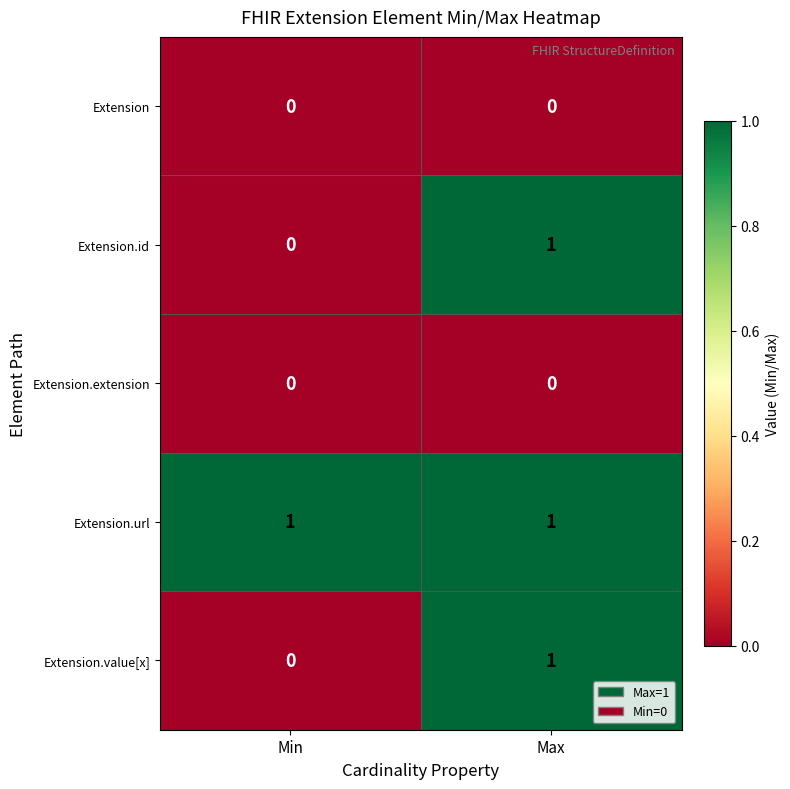

Reading left to right, extract all data points from this chart.

Extension: 0	0
Extension.id: 0	1
Extension.extension: 0	0
Extension.url: 1	1
Extension.value[x]: 0	1